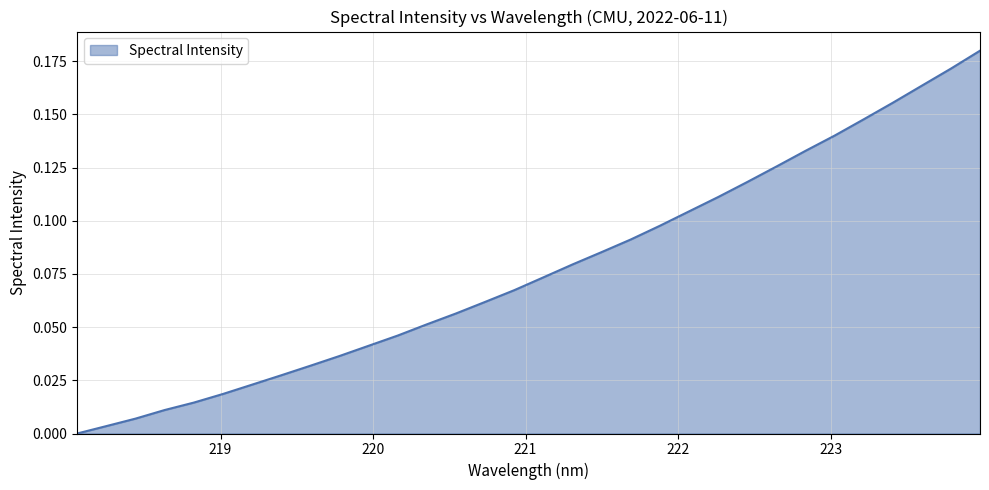

True or false: there are more than 1 points higher than both neighbors.

False